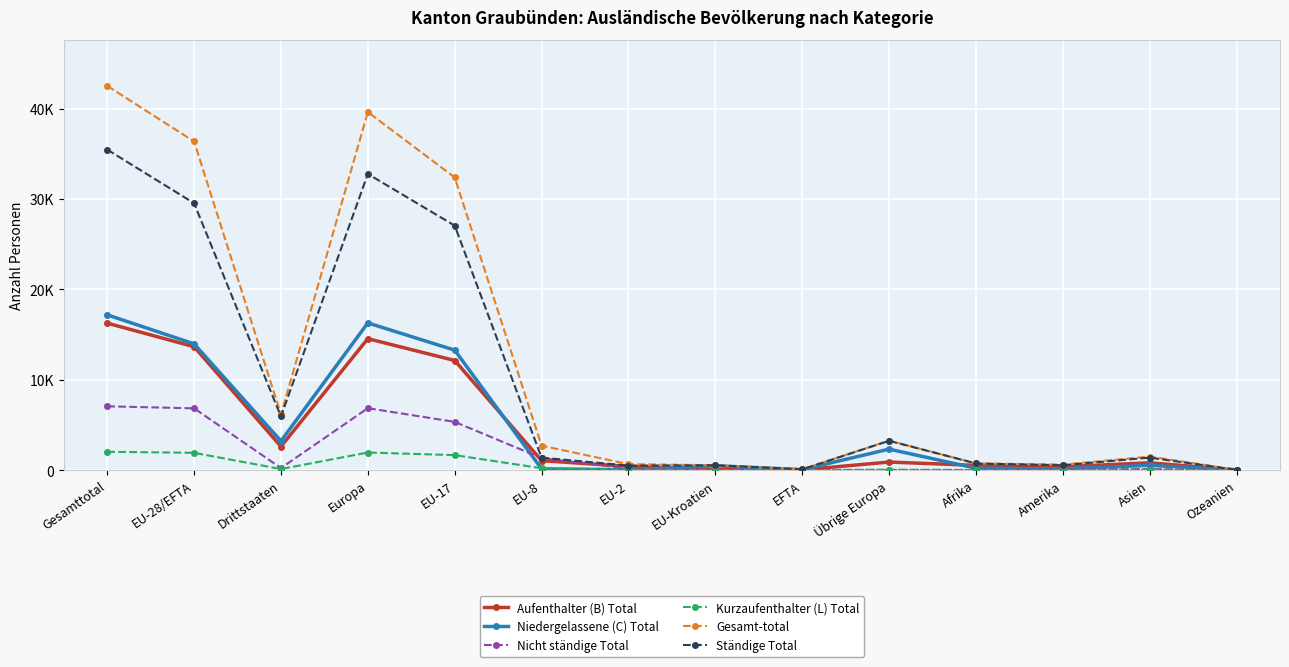

Reading right to left, what are all the values shown in this chart?

Aufenthalter (B) Total: Ozeanien=14	Asien=805	Amerika=365	Afrika=521	Übrige Europa=888	EFTA=26	EU-Kroatien=54	EU-2=406	EU-8=1042	EU-17=12126	Europa=14542	Drittstaaten=2608	EU-28/EFTA=13654	Gesamttotal=16262
Niedergelassene (C) Total: Ozeanien=12	Asien=521	Amerika=147	Afrika=206	Übrige Europa=2318	EFTA=51	EU-Kroatien=475	EU-2=38	EU-8=132	EU-17=13272	Europa=16286	Drittstaaten=3212	EU-28/EFTA=13968	Gesamttotal=17180
Nicht ständige Total: Ozeanien=10	Asien=114	Amerika=77	Afrika=8	Übrige Europa=16	EFTA=5	EU-Kroatien=7	EU-2=162	EU-8=1324	EU-17=5334	Europa=6848	Drittstaaten=225	EU-28/EFTA=6832	Gesamttotal=7057
Kurzaufenthalter (L) Total: Ozeanien=2	Asien=53	Amerika=22	Afrika=3	Übrige Europa=33	EFTA=4	EU-Kroatien=1	EU-2=49	EU-8=203	EU-17=1654	Europa=1944	Drittstaaten=113	EU-28/EFTA=1911	Gesamttotal=2024
Gesamt-total: Ozeanien=38	Asien=1493	Amerika=611	Afrika=738	Übrige Europa=3255	EFTA=86	EU-Kroatien=537	EU-2=655	EU-8=2701	EU-17=32386	Europa=39620	Drittstaaten=6158	EU-28/EFTA=36365	Gesamttotal=42523
Ständige Total: Ozeanien=28	Asien=1379	Amerika=534	Afrika=730	Übrige Europa=3239	EFTA=81	EU-Kroatien=530	EU-2=493	EU-8=1377	EU-17=27052	Europa=32772	Drittstaaten=5933	EU-28/EFTA=29533	Gesamttotal=35466